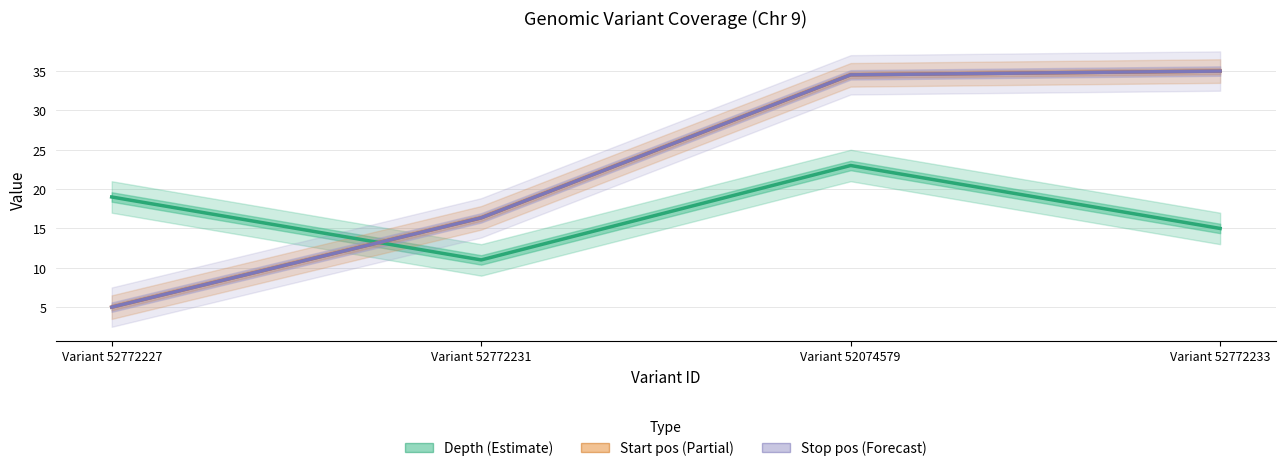

What is the spread (max minus min) of values at Variant 52772227?

14.0